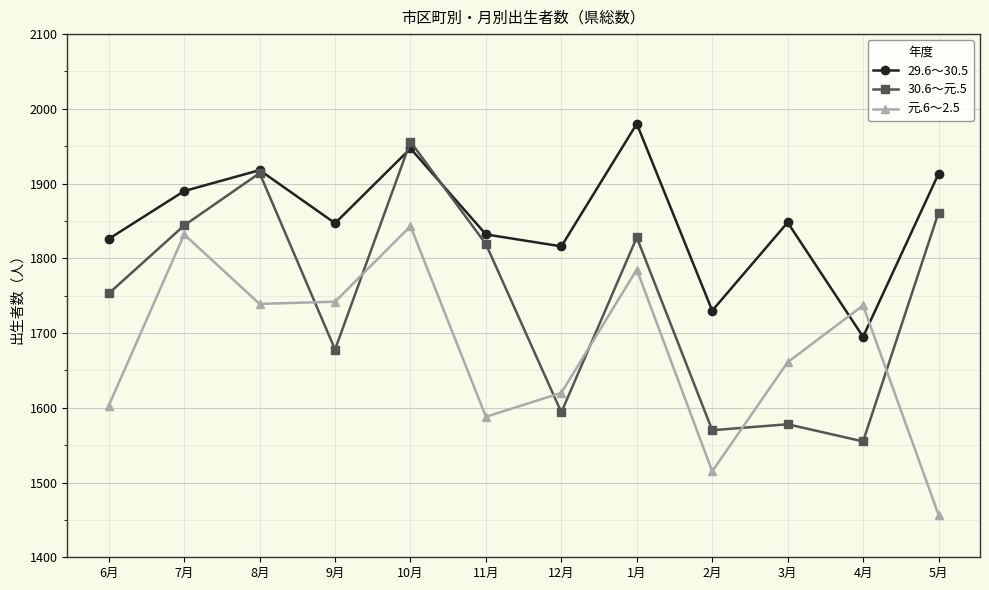

What are all the series names shown in the legend?

29.6～30.5, 30.6～元.5, 元.6～2.5